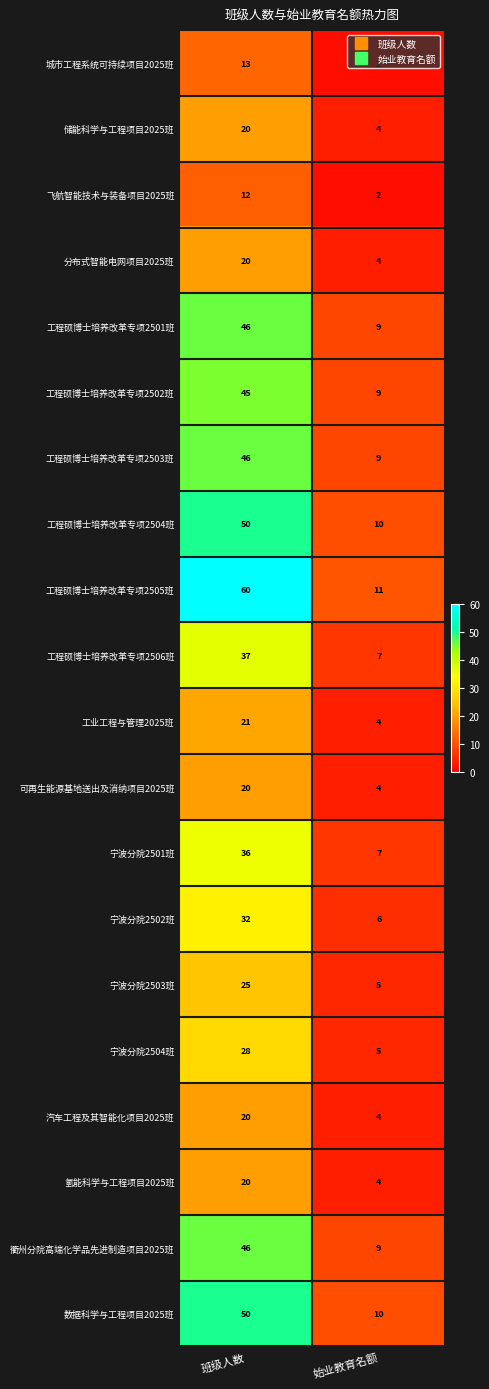

How many distinct data groups are displayed?

20